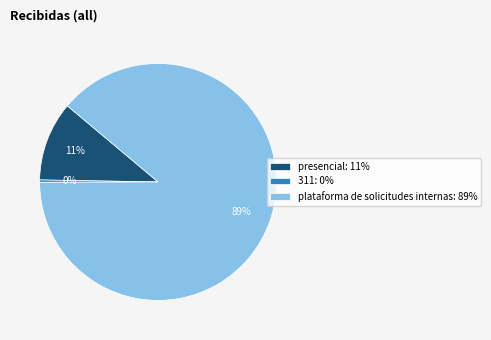

Which category has the smallest portion of the pie?

311